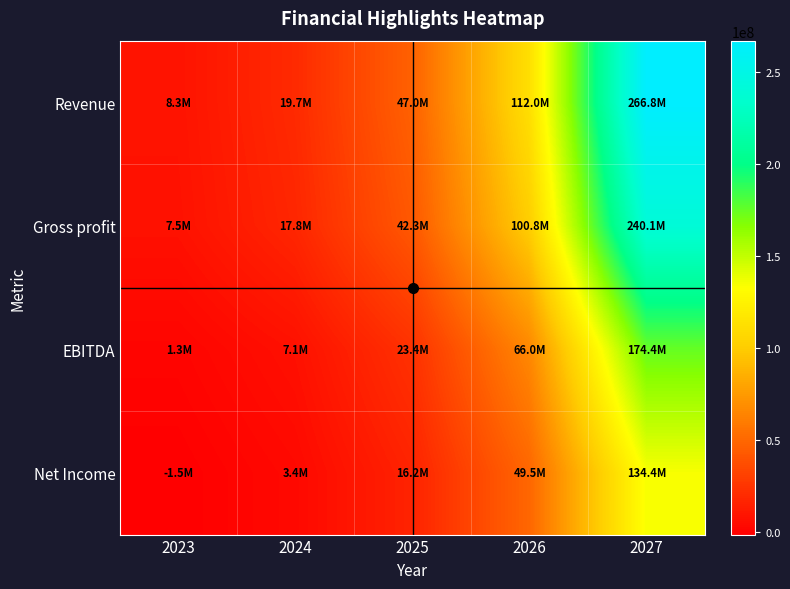

What is the minimum value shown in the chart?

-1498390.2